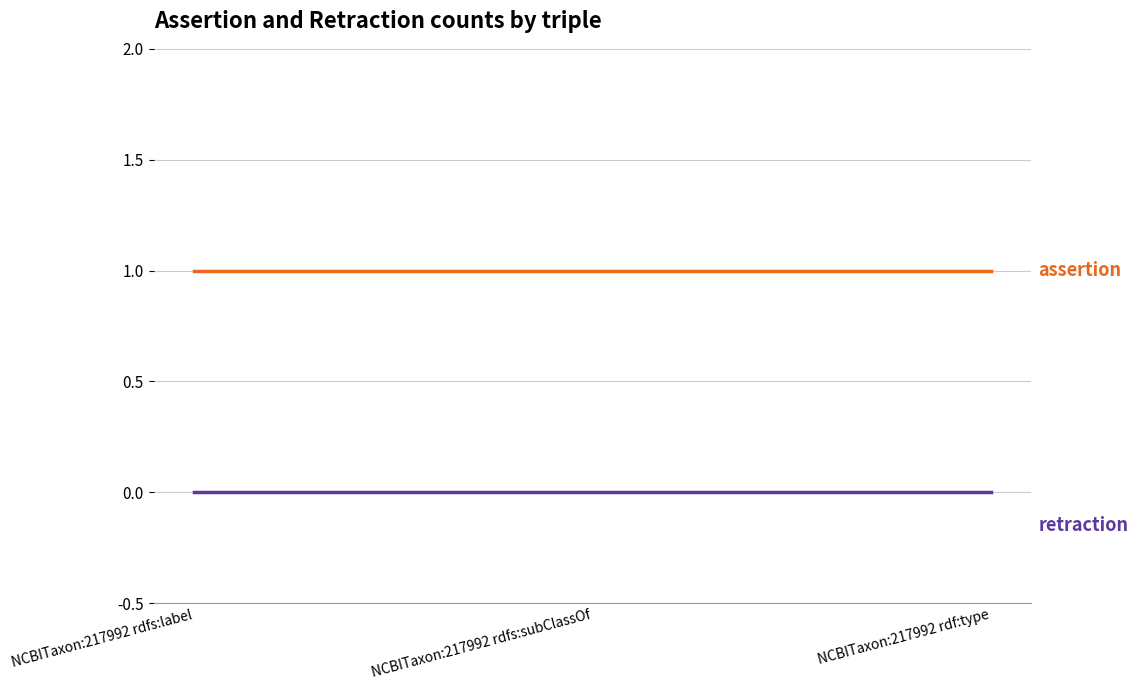

What position from the right is NCBITaxon:217992 rdfs:subClassOf?

2